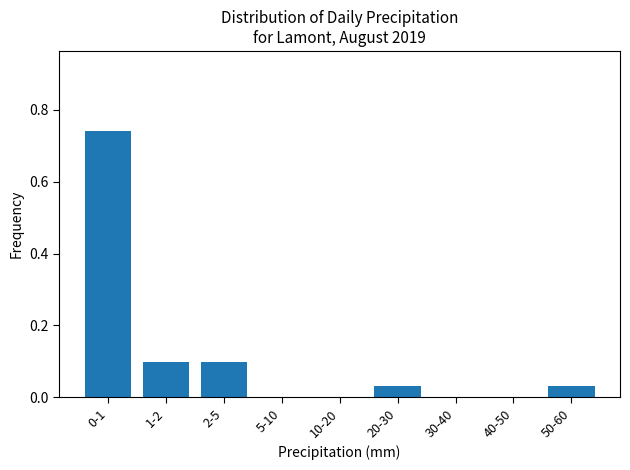

What is the sum of all values?

1.0